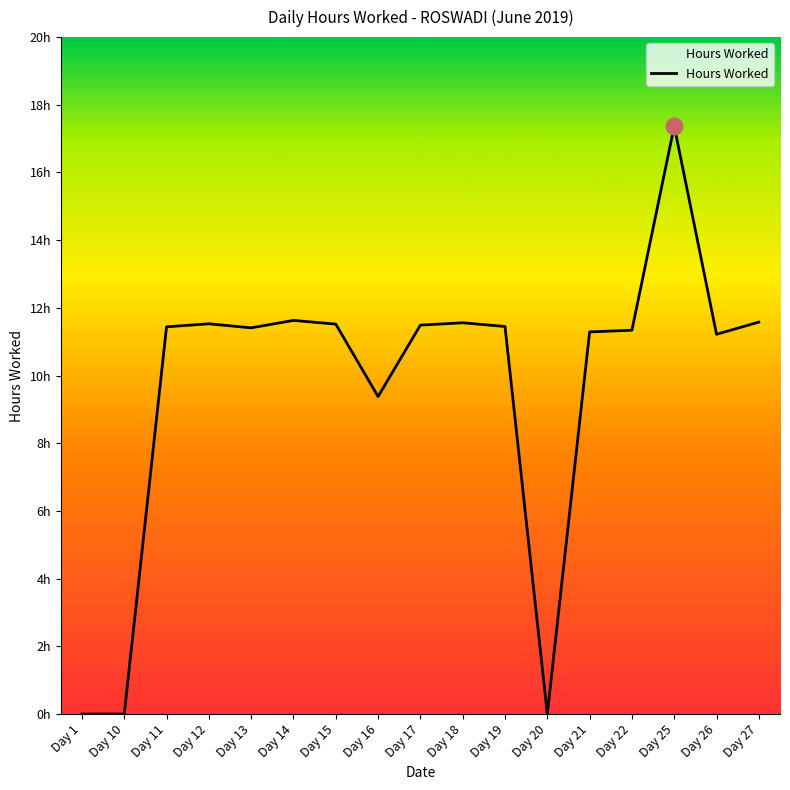

Which category has the lowest value across all series?

Day 1